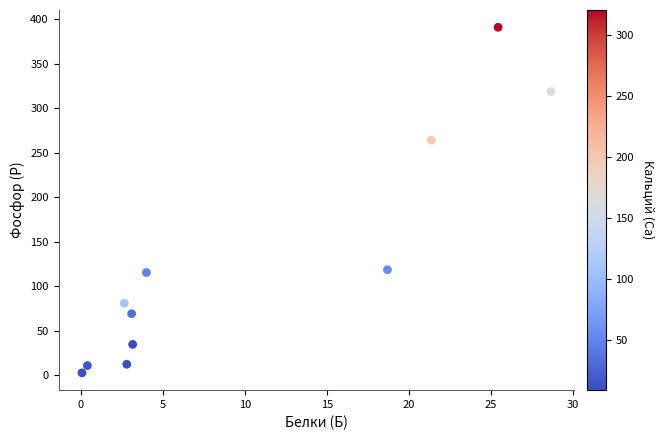

What is the range of Y values (max minus min)?

388.1